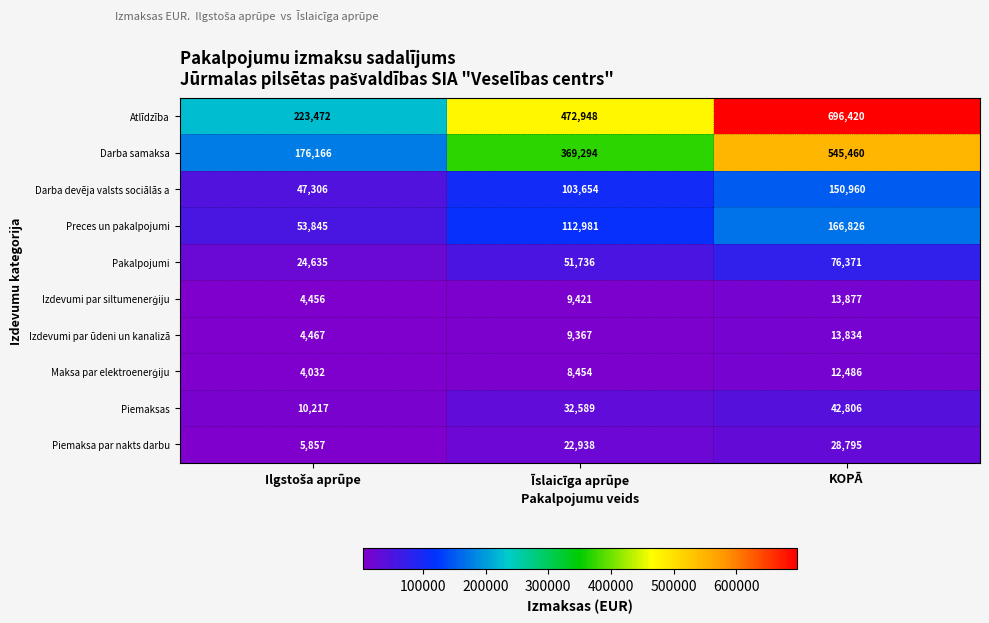

At which category does the chart reach its peak across all series?

KOPĀ